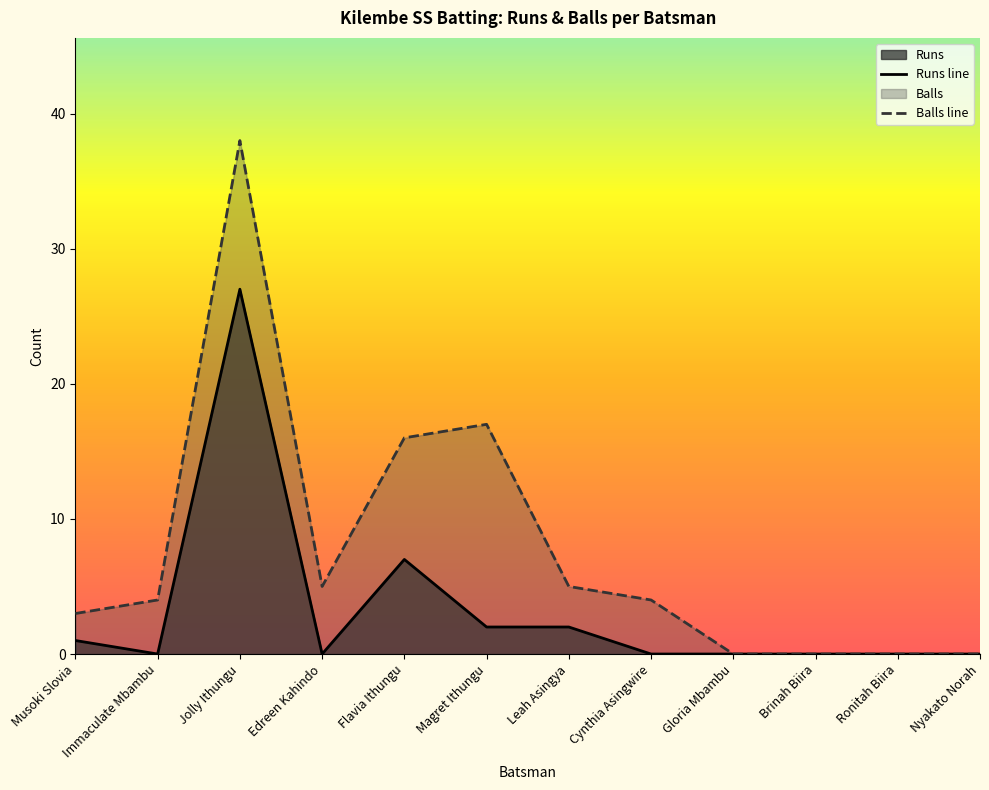

List the series in order of their peak value, highest first.

Balls line, Runs line